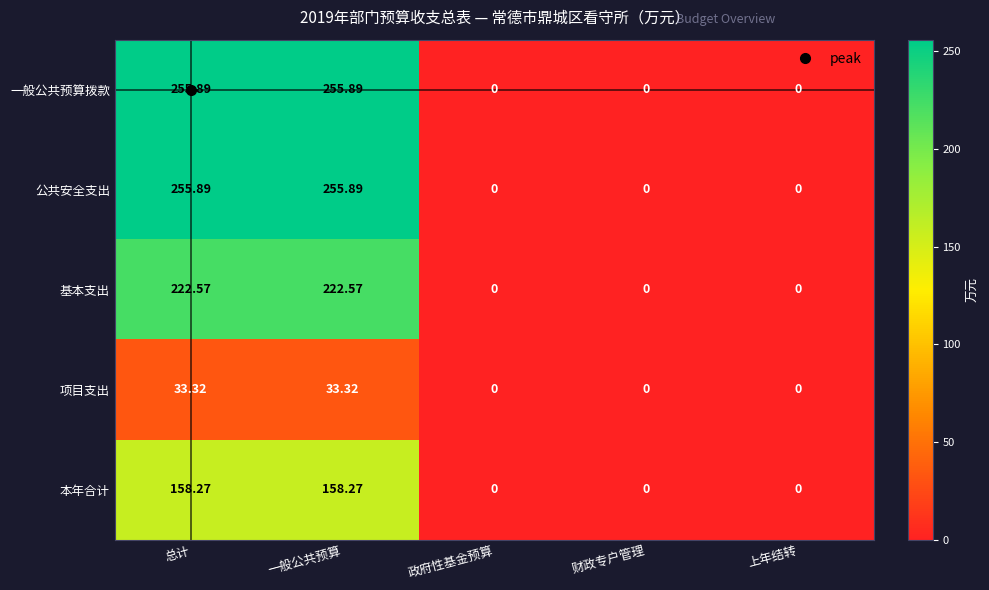

Is the value of 项目支出 at 一般公共预算 greater than the value of 公共安全支出 at 财政专户管理?

Yes